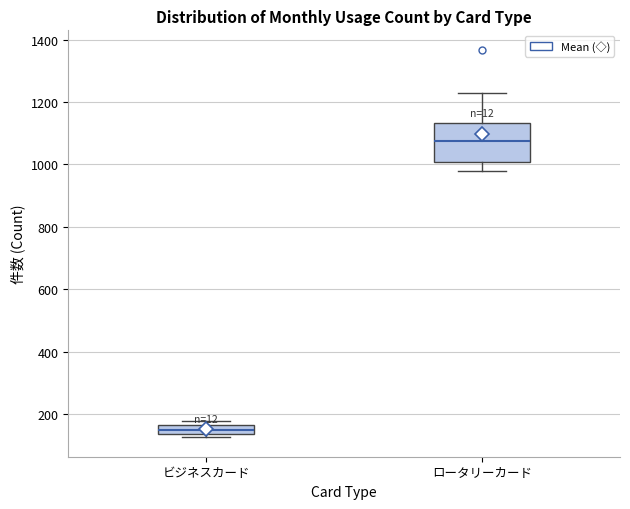

Comparing the boxes themselves (not the whiskers), which one is the tallest?

ロータリーカード